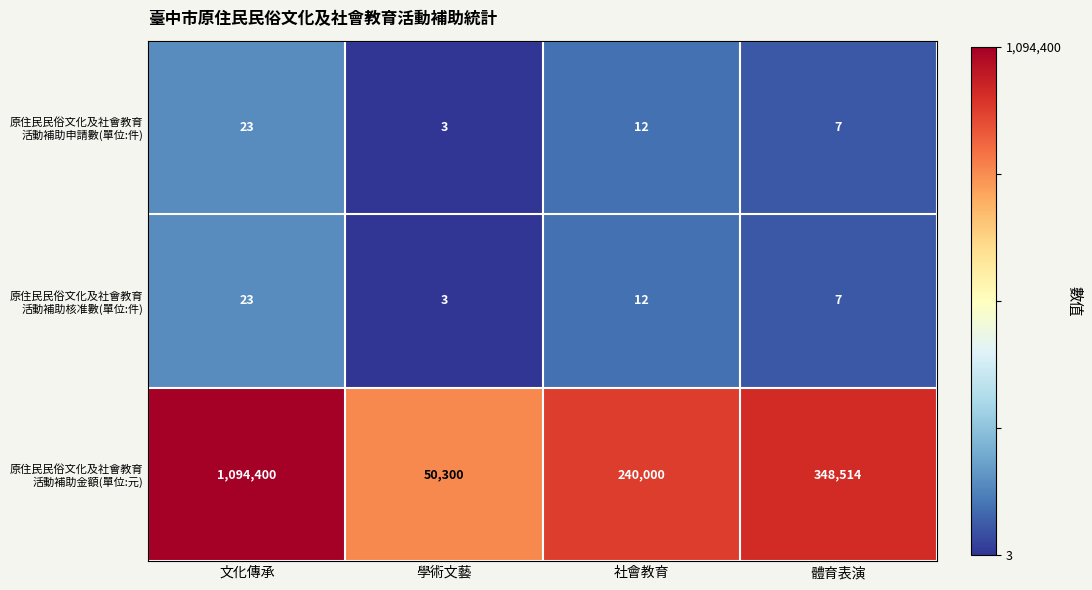

What is the difference between the highest and lowest values at 體育表演?

348507